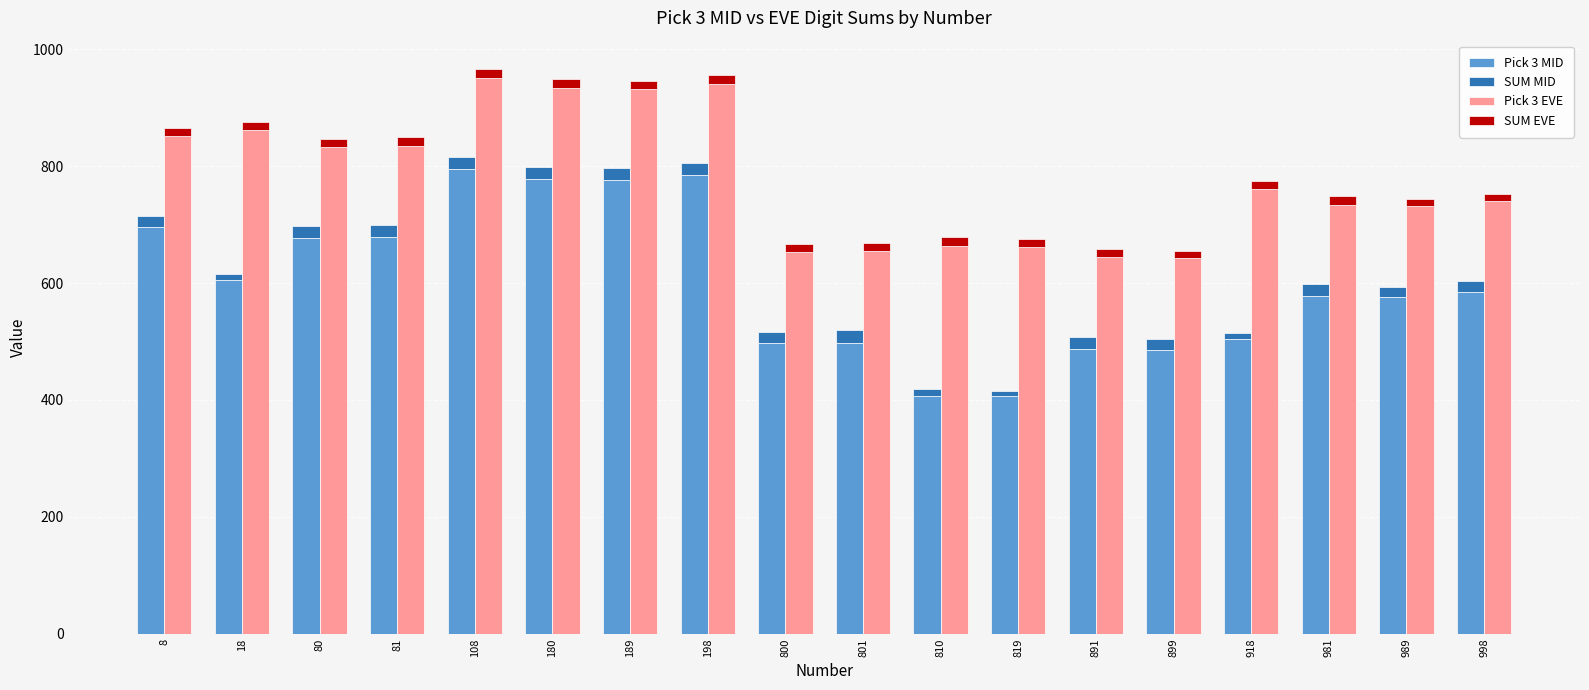

Which series has the largest range (max minus min)?

Pick 3 MID